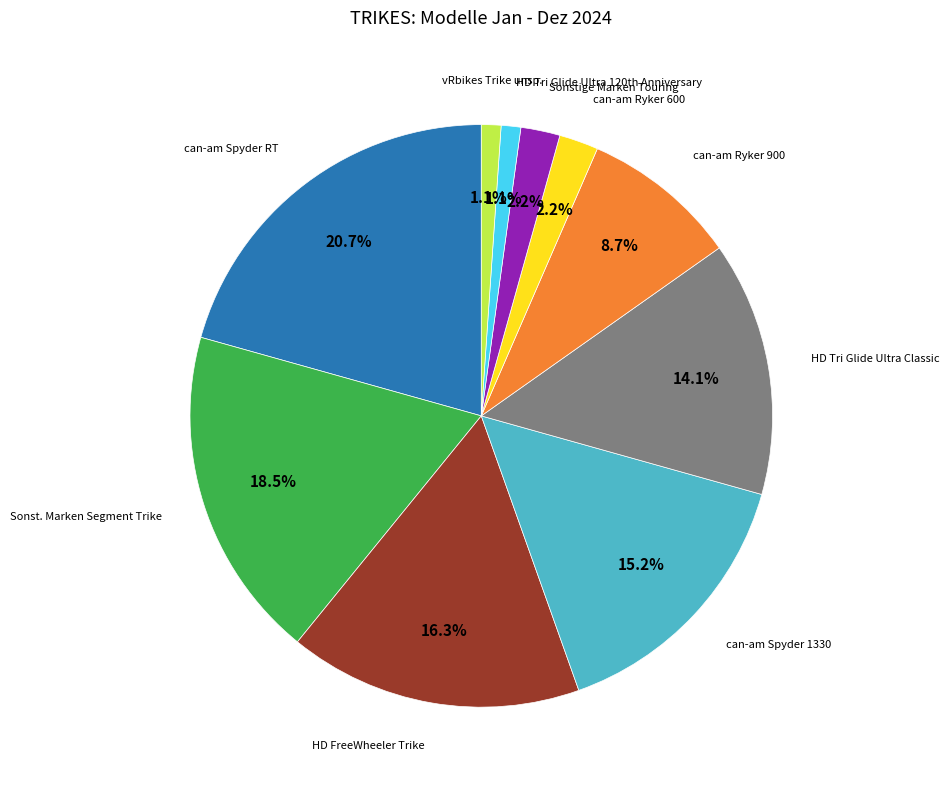

Is there a majority slice in this chart?

No